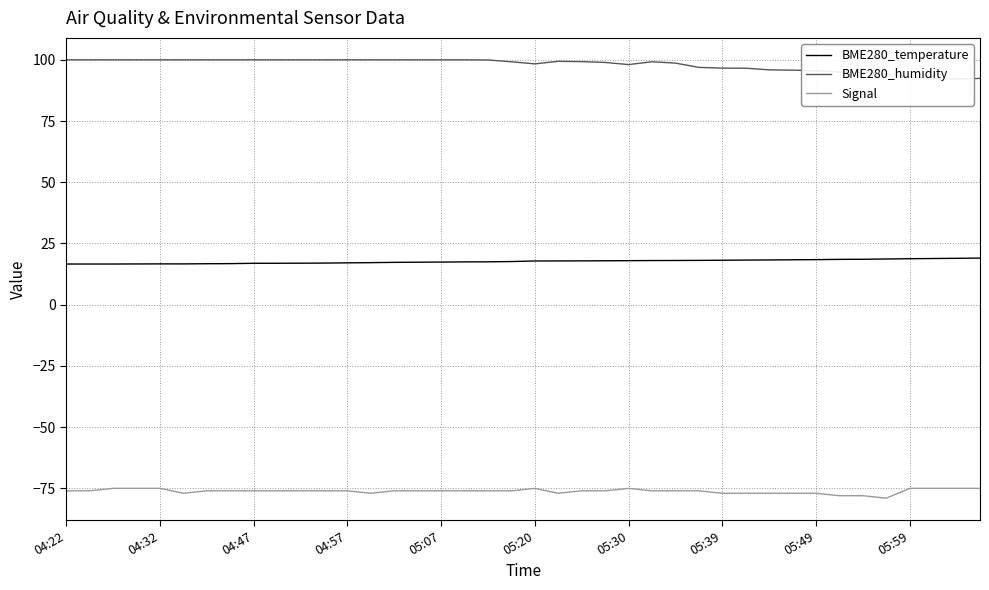

True or false: BME280_temperature and Signal cross at least once.

False